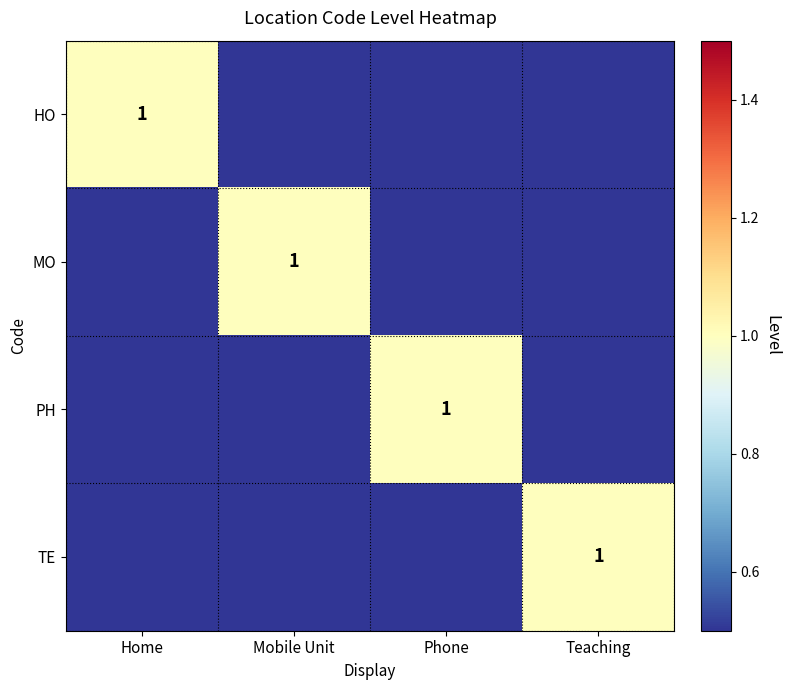

What is the sum of all TE values?

1